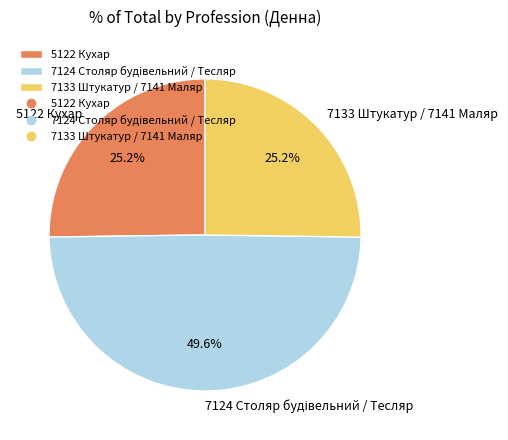

True or false: 5122 Кухар accounts for 25% of the total.

True